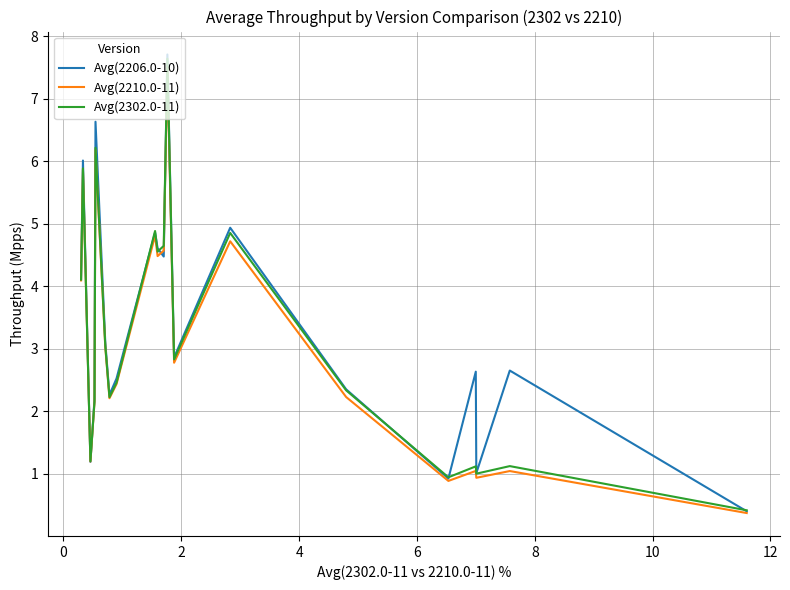

Which series has the largest total across all categories?

Avg(2206.0-10)